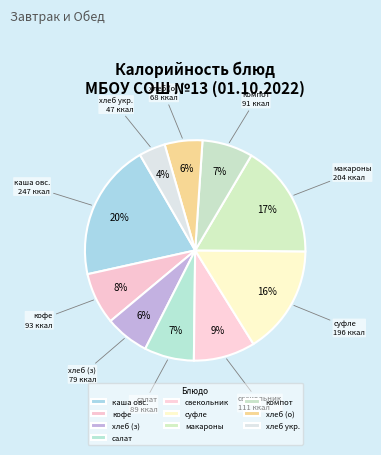

Combined, do кофе and суфле account for over 50%?

No